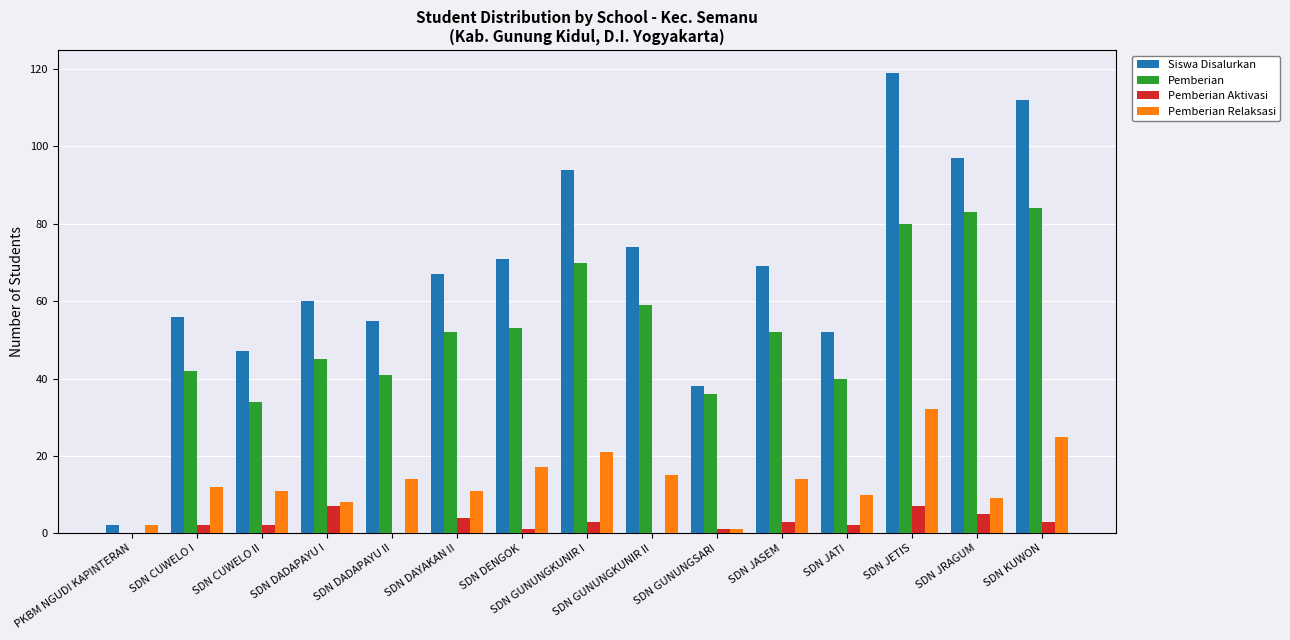

What is the total value across all series at SDN JRAGUM?

194